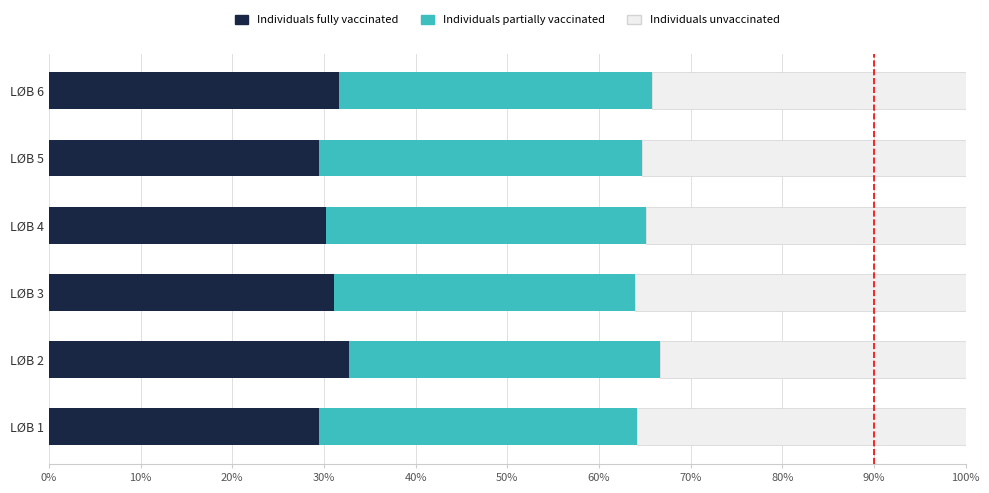

What is the minimum value for Individuals fully vaccinated?

29.4